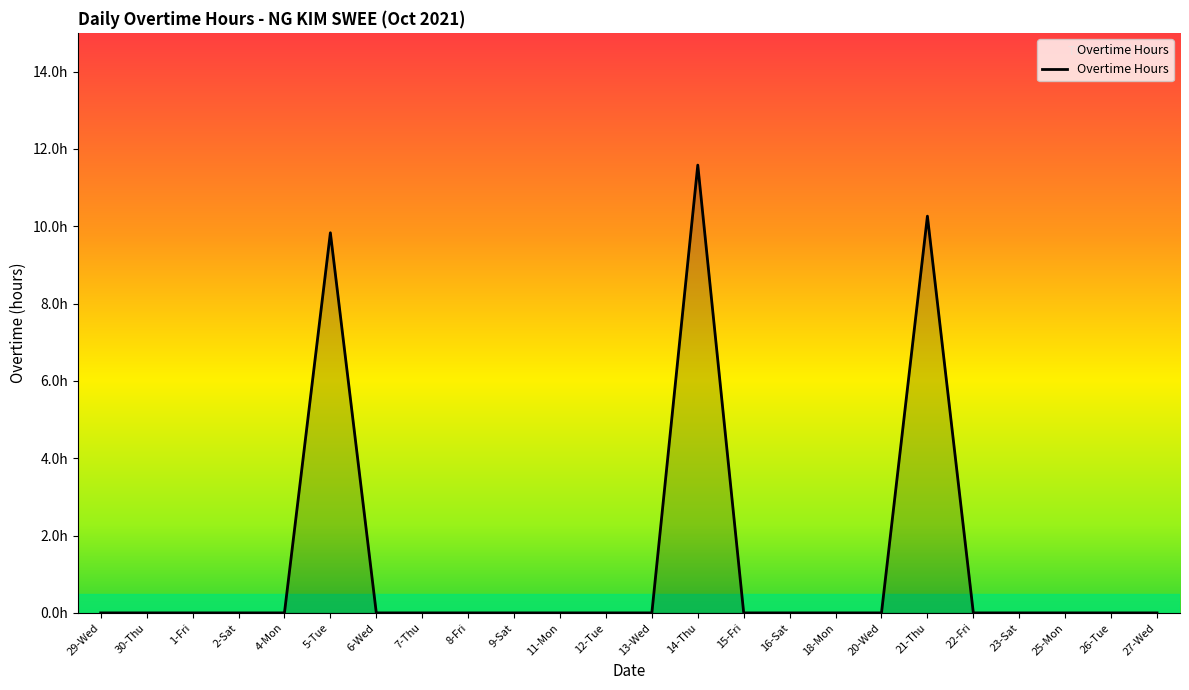

Does the chart have visible grid lines?

No